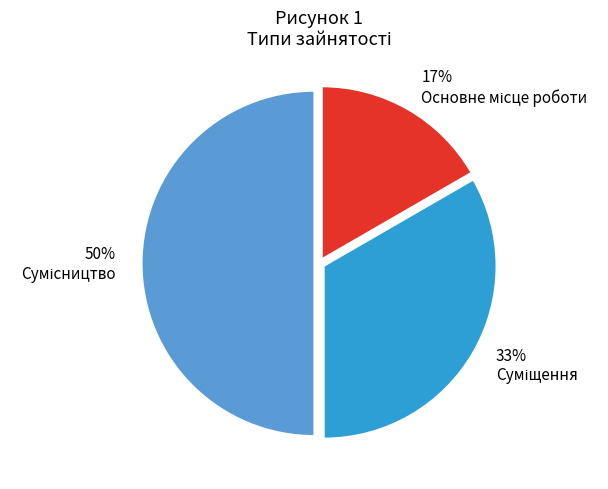

To the nearest percent, what is the average slice percentage?

33%